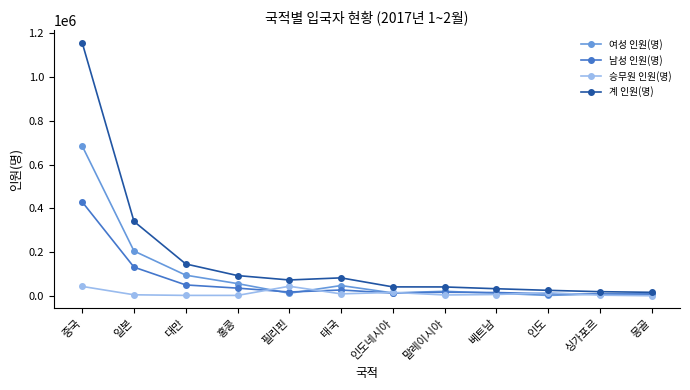

The 계 인원(명) series shows 40648 at 인도네시아. True or false?

True